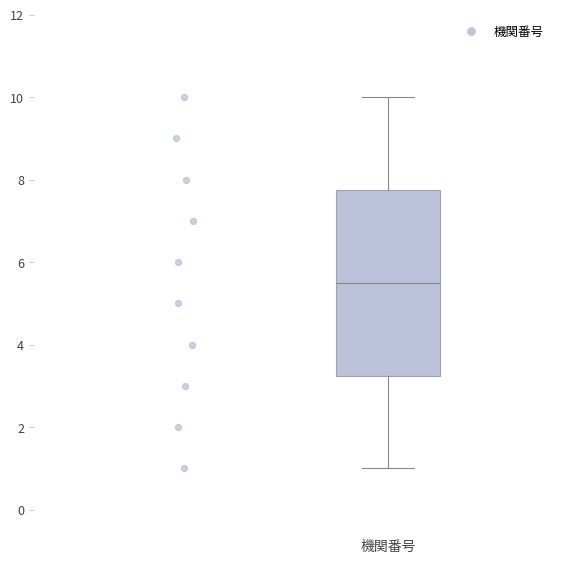

Where is the upper edge of the box for 機関番号 on the y-axis? The values are not printed on the chart, so give them approximately, as read against the axis.

7.8